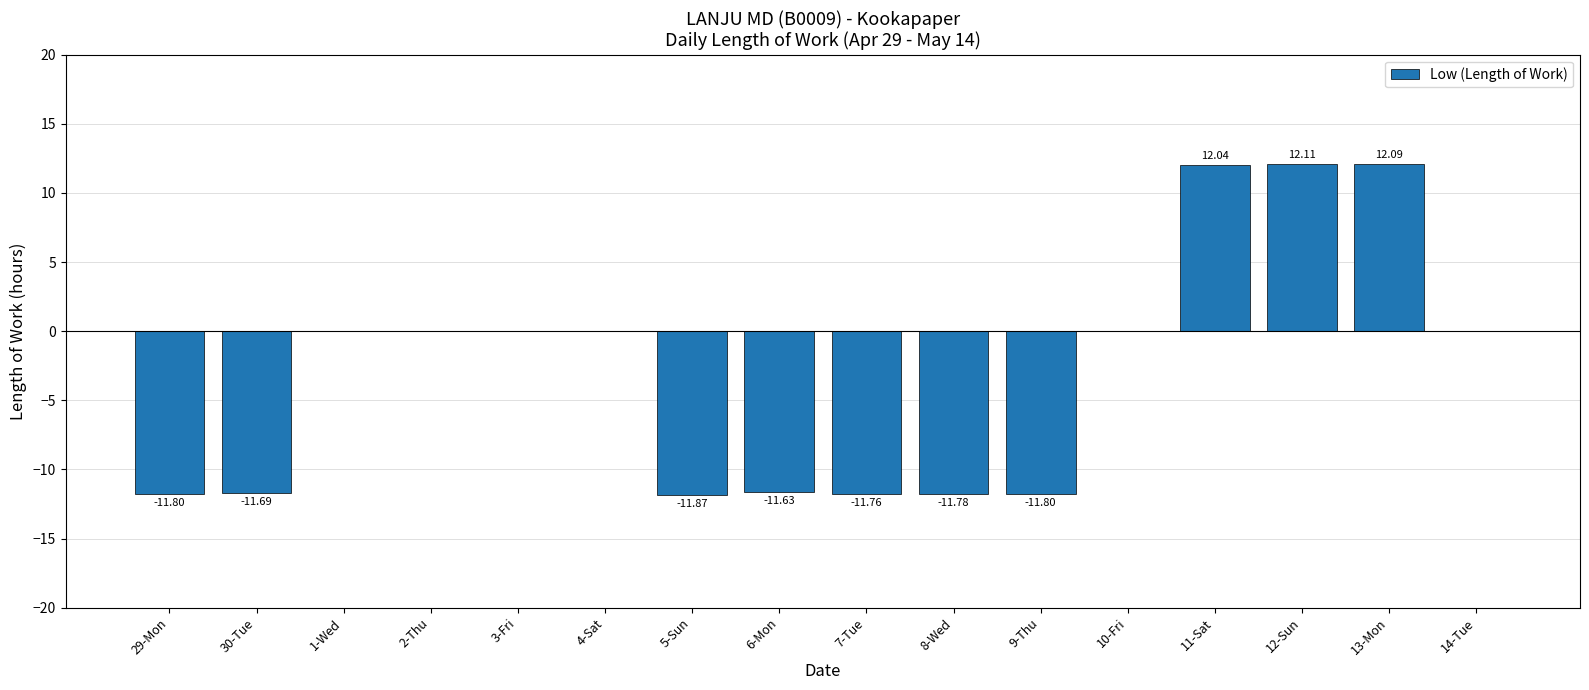

What is the change in value from 5-Sun to 7-Tue?

+0.1